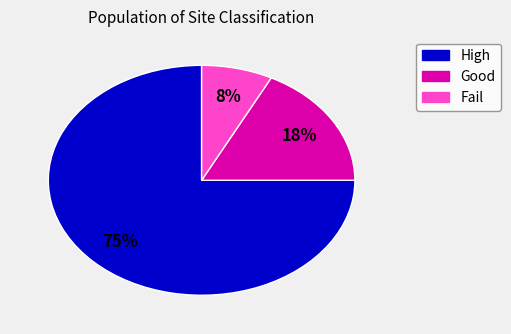

To the nearest percent, what is the average slice percentage?

33%